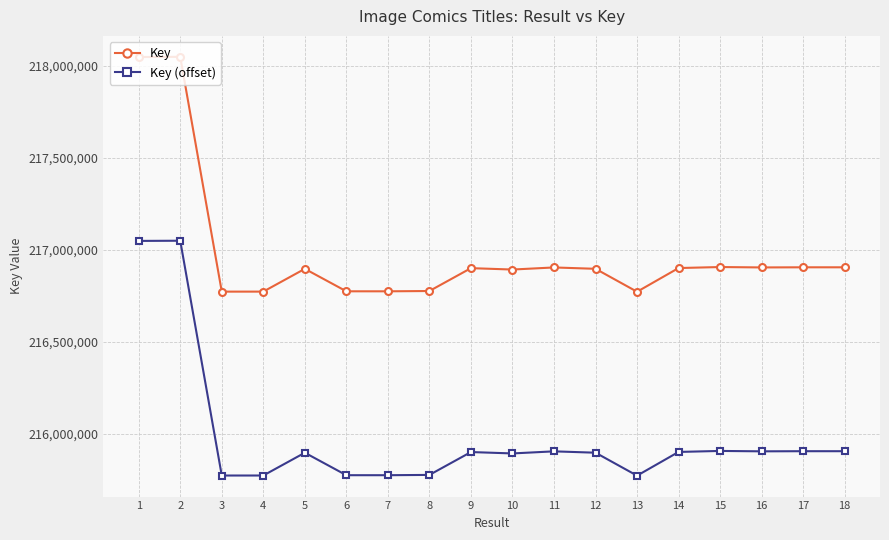

What is the spread (max minus min) of values at 1?

1000000